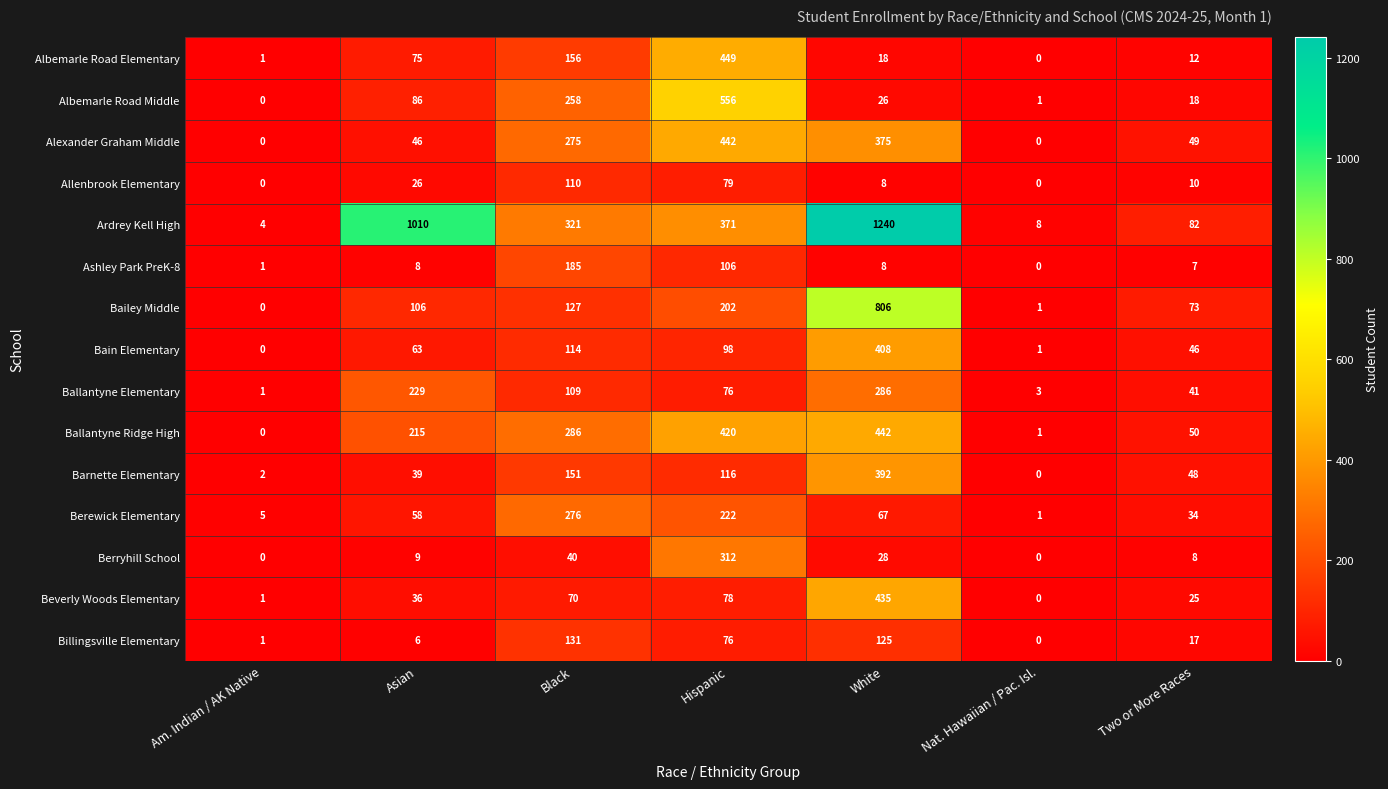

At which category does the chart reach its peak across all series?

White